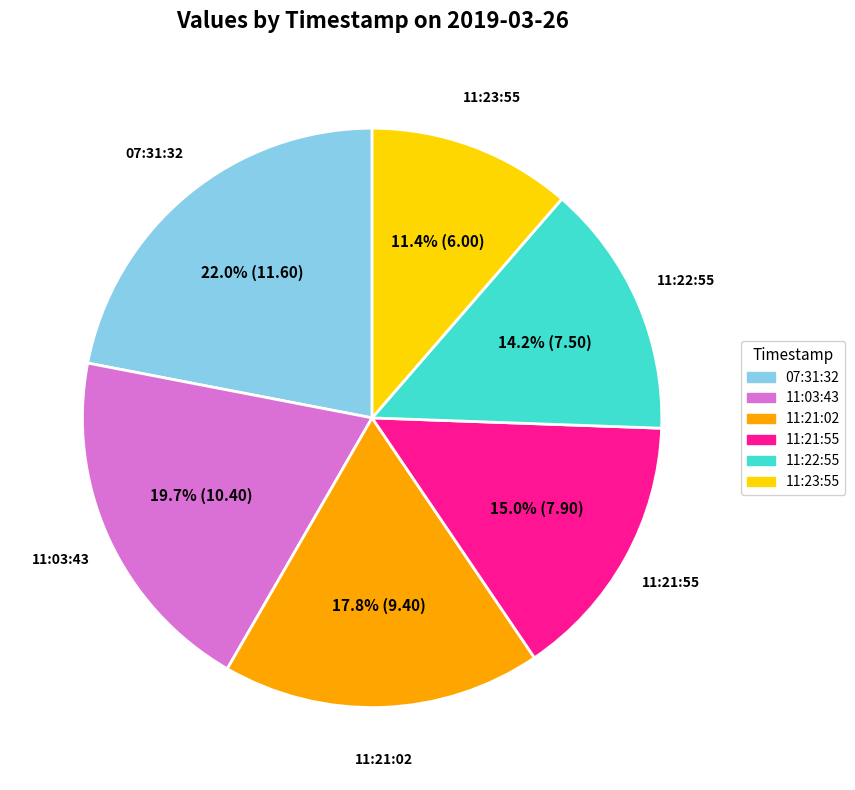

Is there any slice that represents more than half of the pie?

No